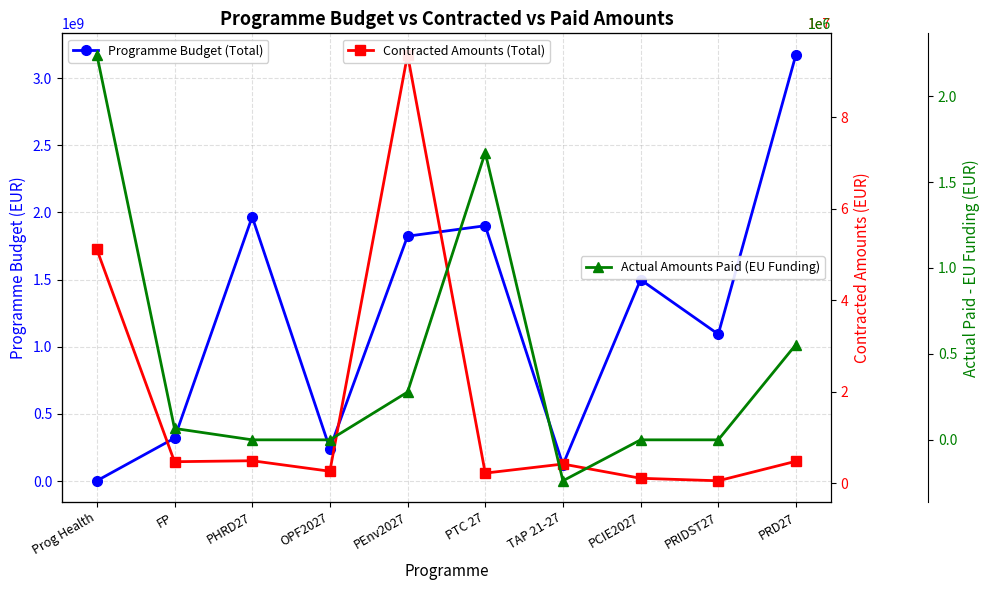

What is the minimum value for Actual Amounts Paid (EU Funding)?

-238204.5